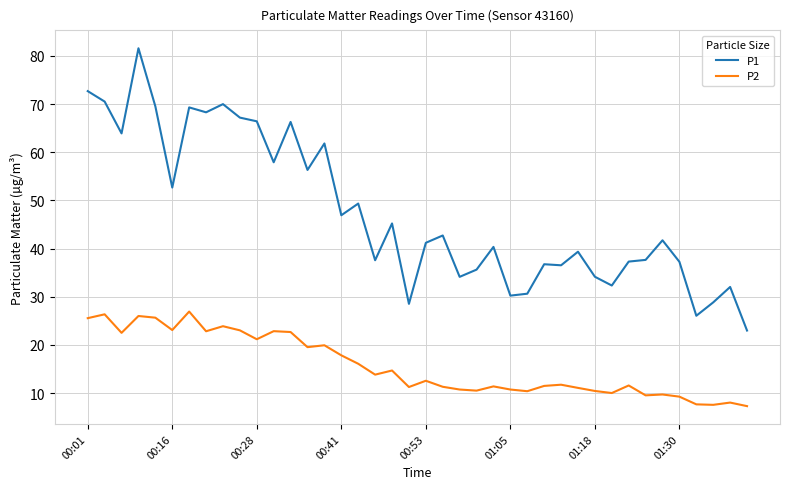

True or false: P1 and P2 intersect in this chart.

False